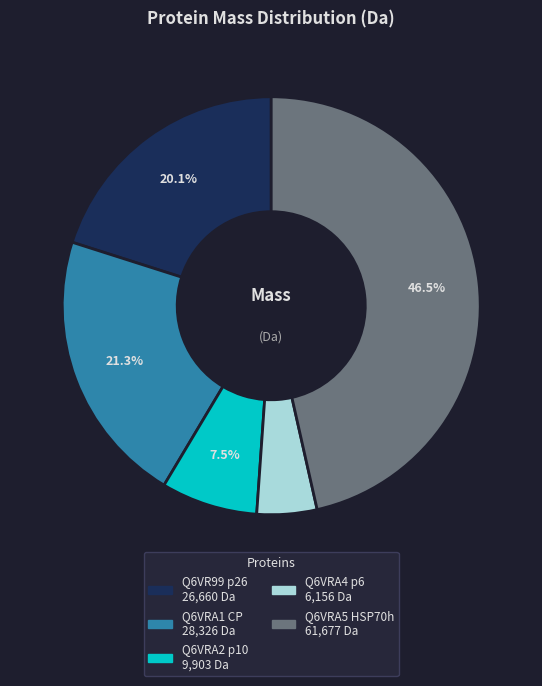

What is the largest slice in the pie chart?

Q6VRA5 HSP70h